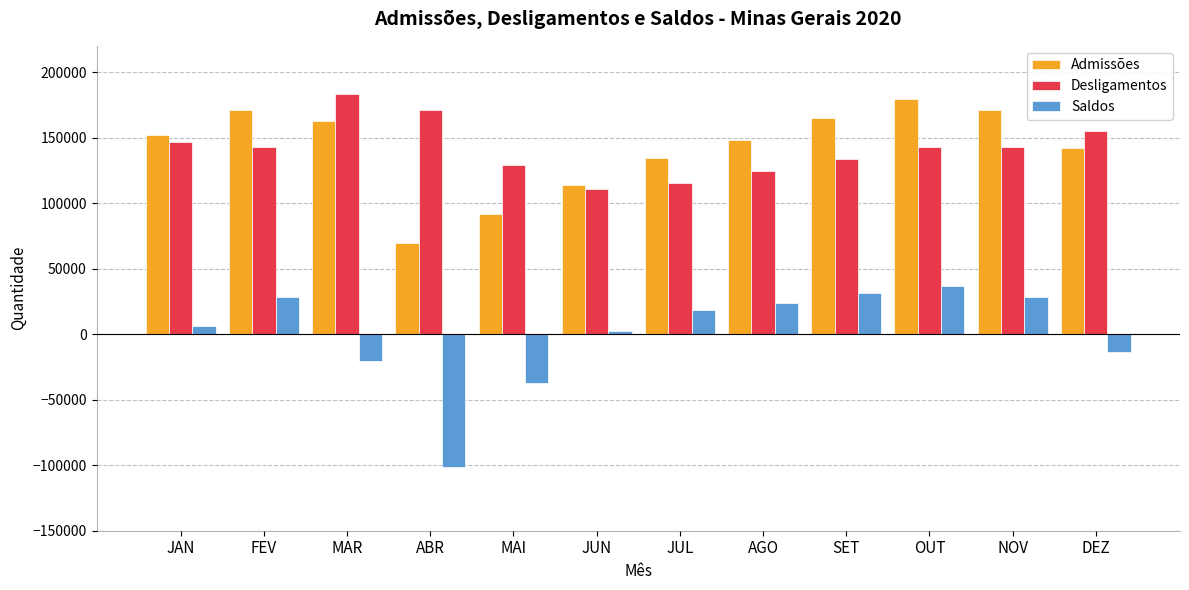

The Saldos series shows 43486 at SET. True or false?

False